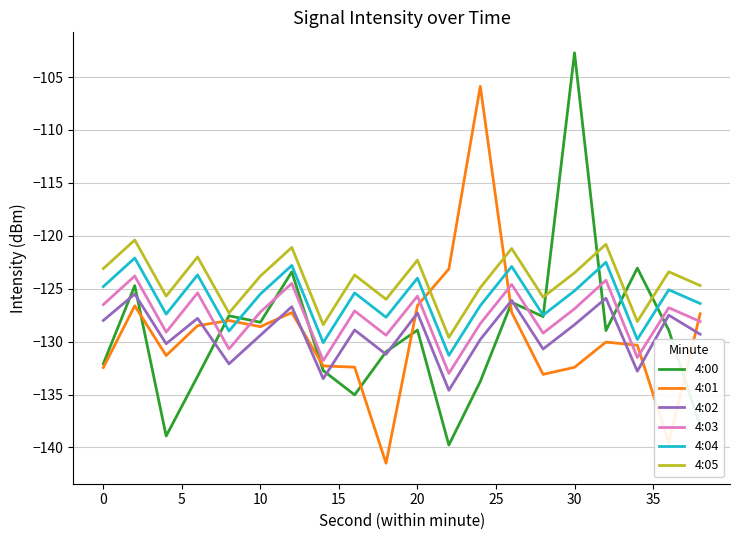

True or false: 4:02 and 4:05 cross at least once.

False